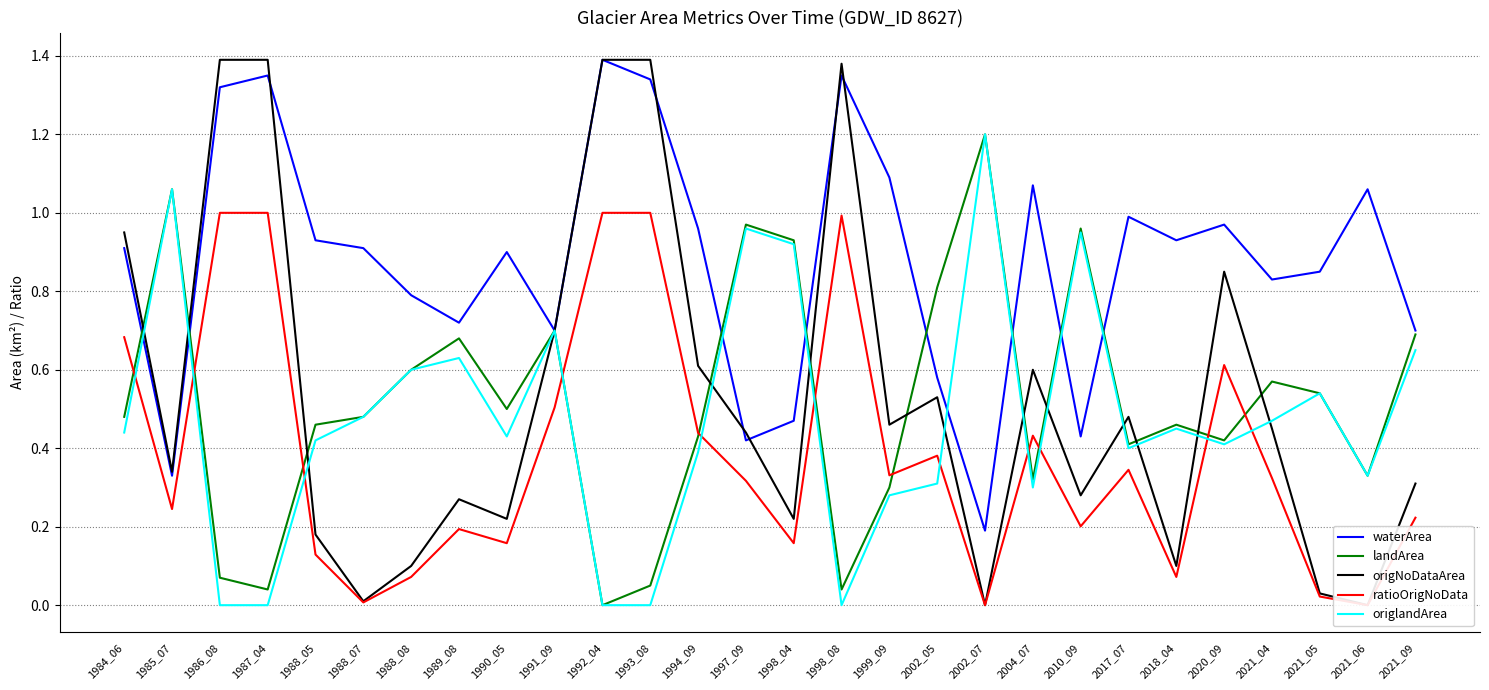

Is the value of landArea at 1986_08 greater than the value of waterArea at 1988_05?

No